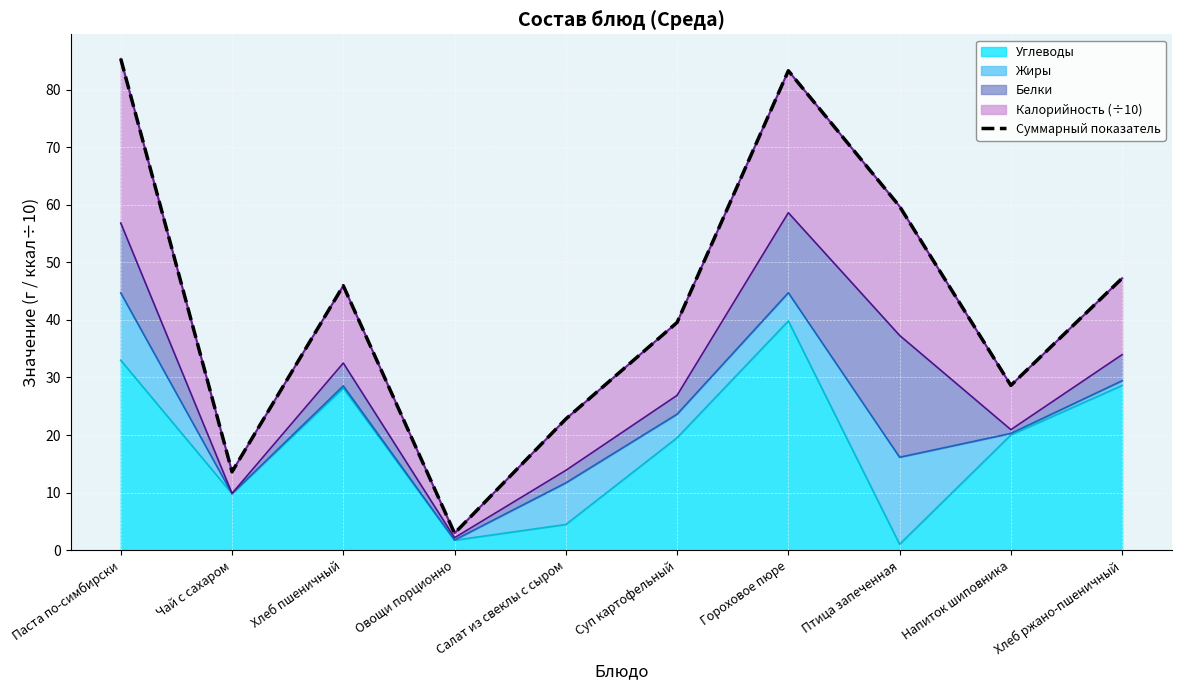

What is the difference between the values at Хлеб пшеничный and Чай с сахаром?

32.3